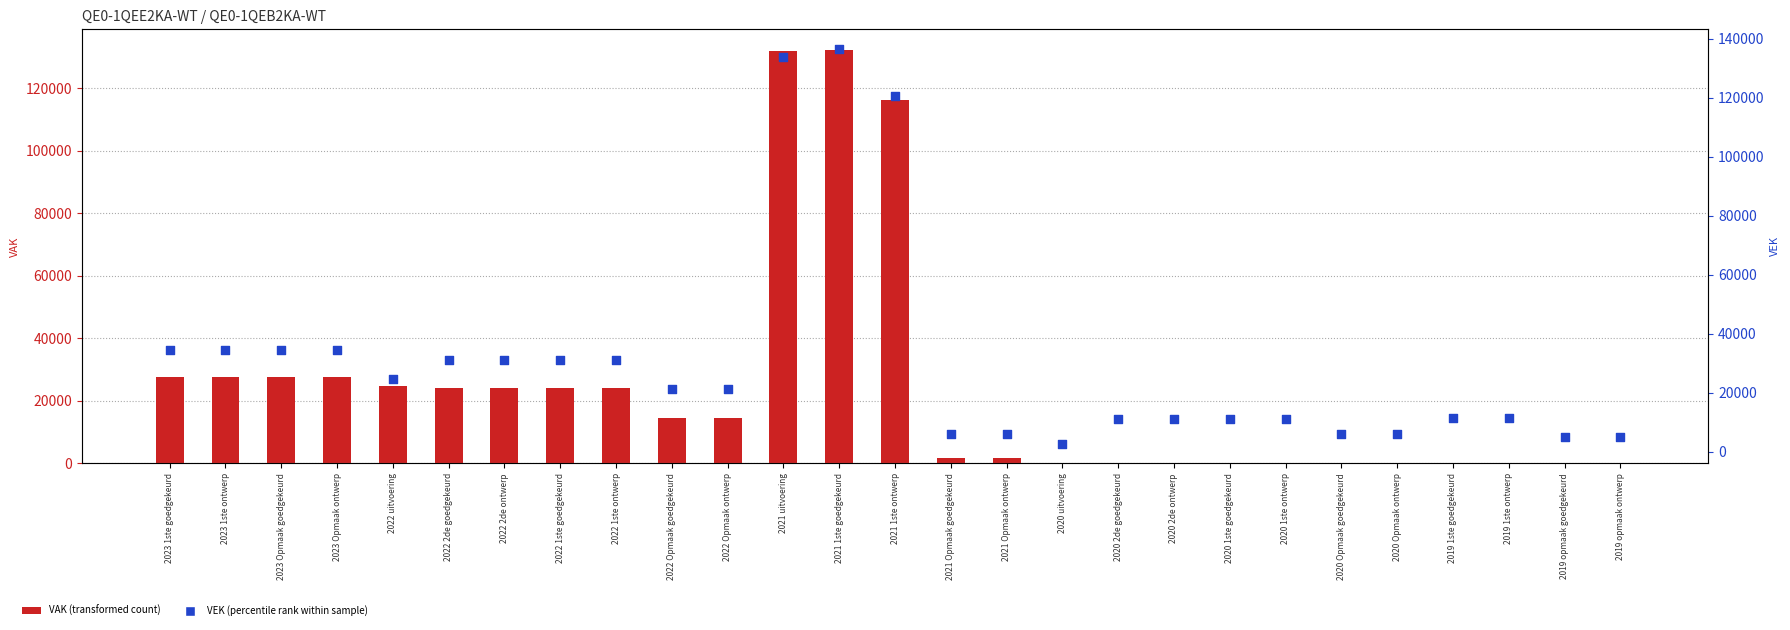

Which series has the largest total across all categories?

VEK